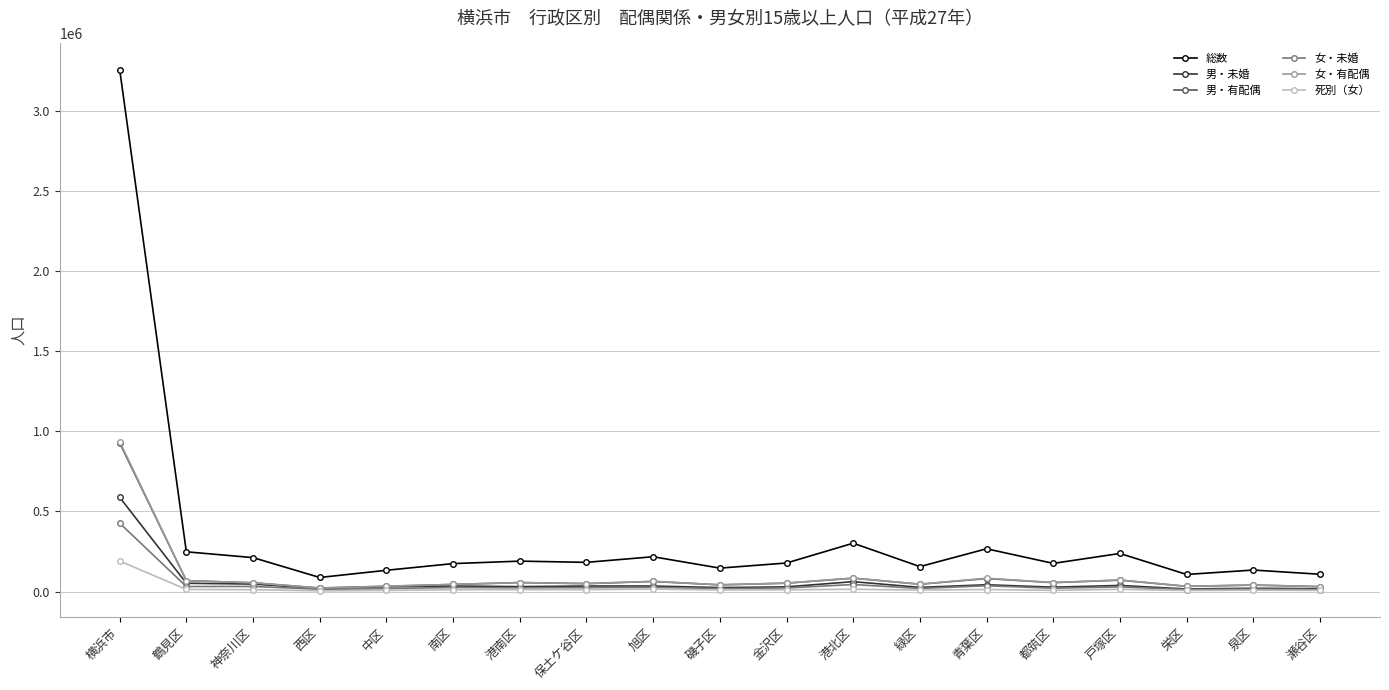

True or false: 総数 has a value of 134288 at 泉区.

True